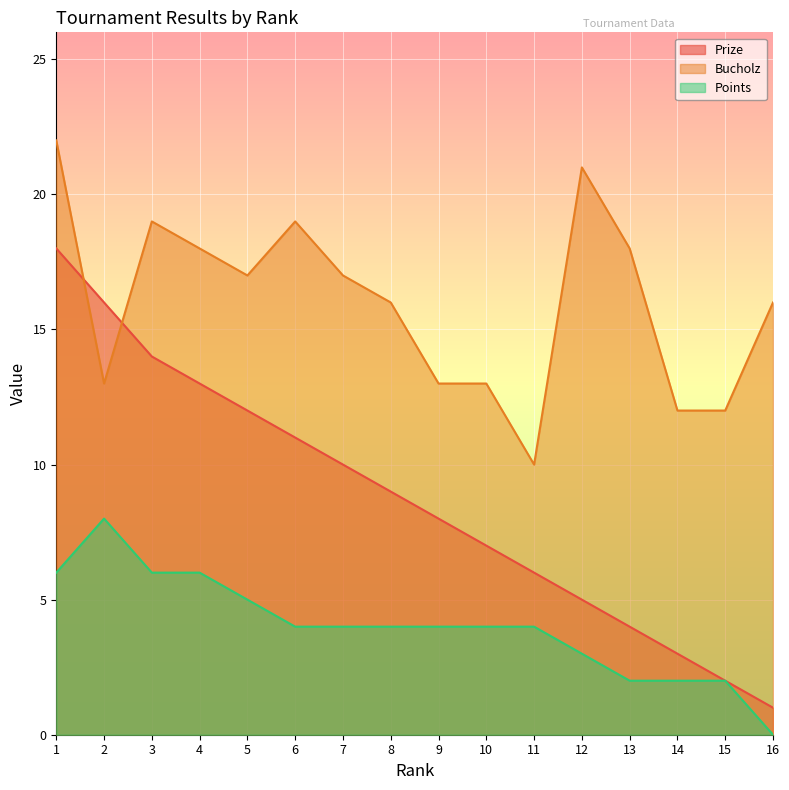

Between 3 and 5, which is larger?

3